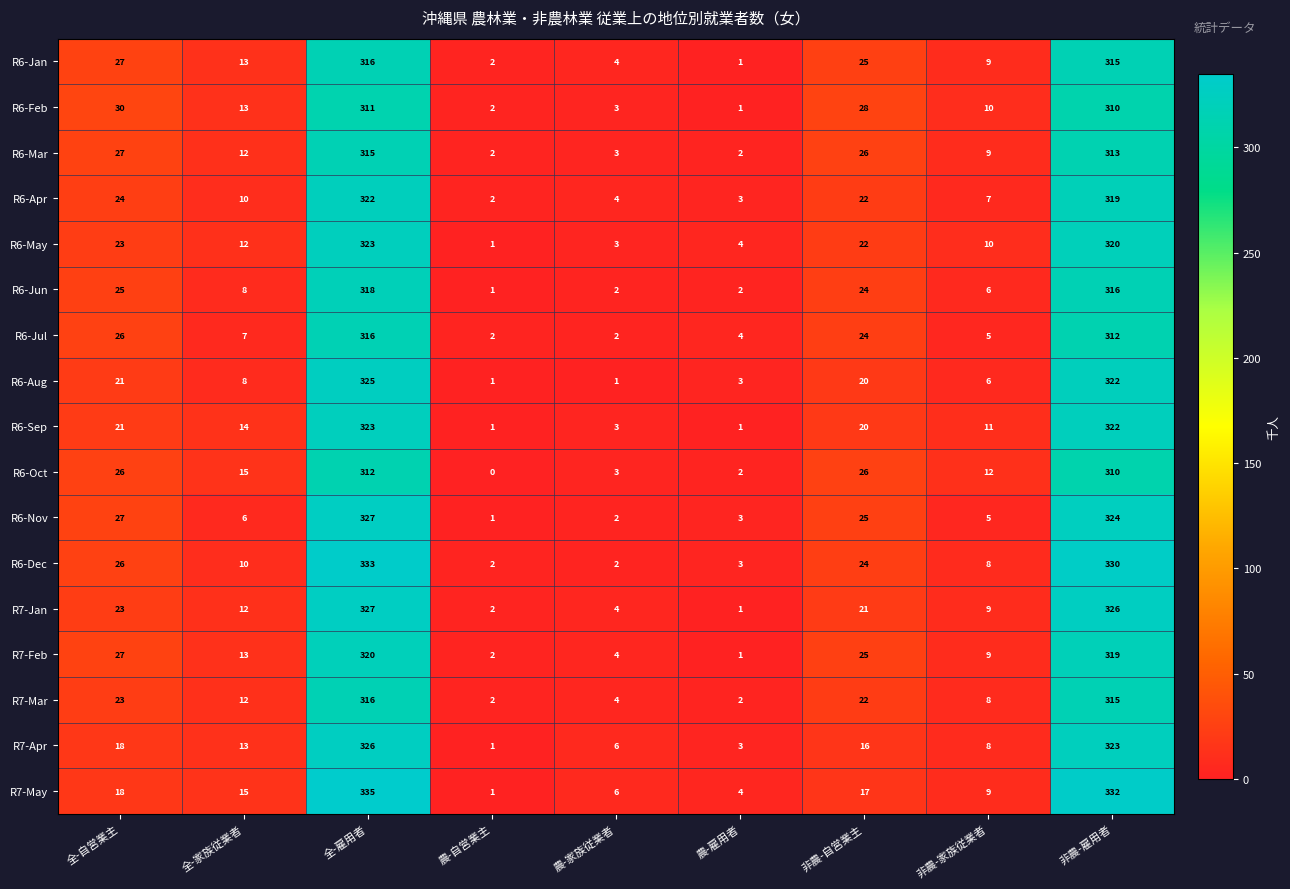

At which label does R7-Apr first exceed 13?

全-自営業主